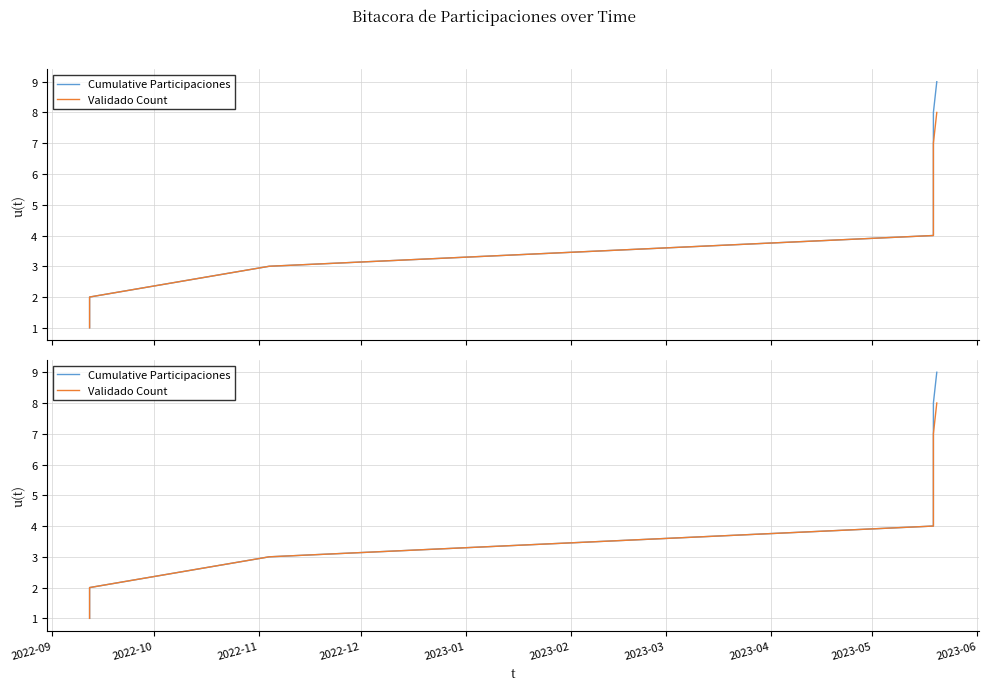

Which has a higher value, 2023-05 or 2022-10?

2023-05